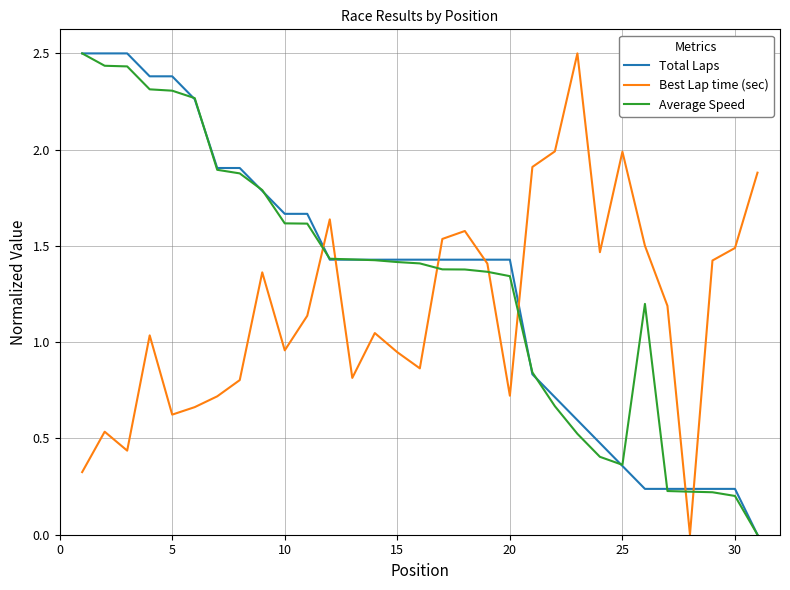

Is this an area chart (filled region under the line)?

No